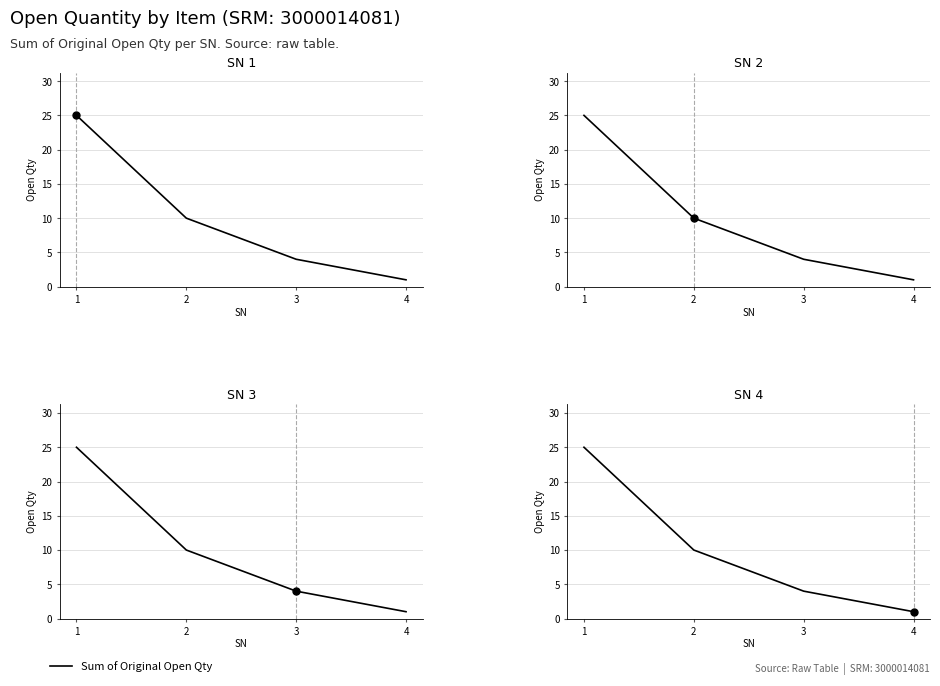

Does the chart display data point markers on the line(s)?

No